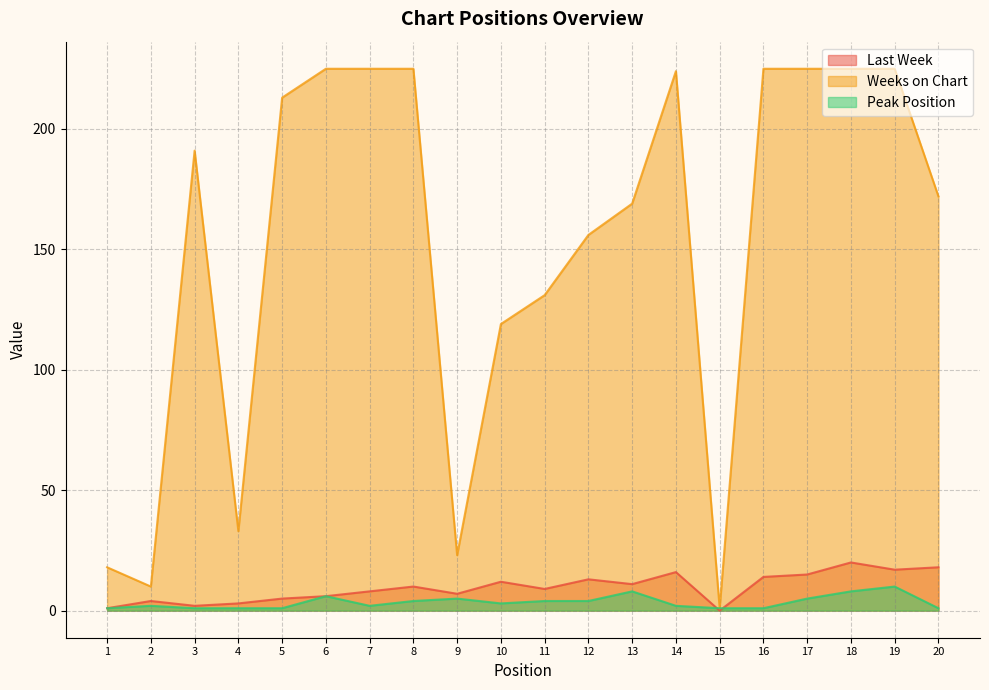

Which series has the widest spread of values?

Weeks on Chart